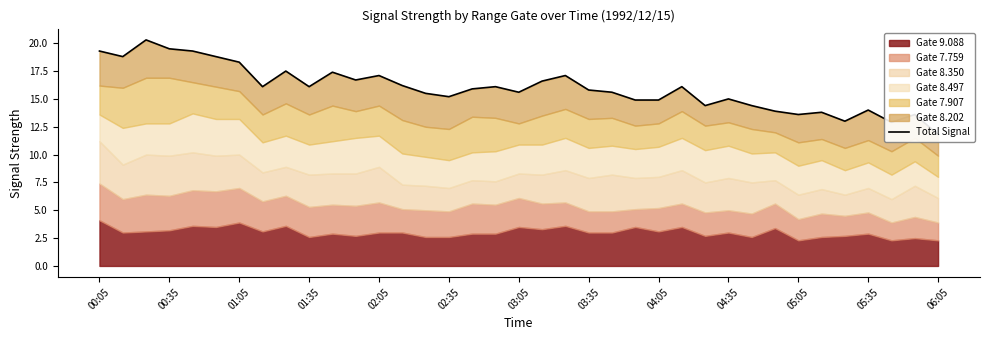

What is the value of the 7th point from the left?

18.3